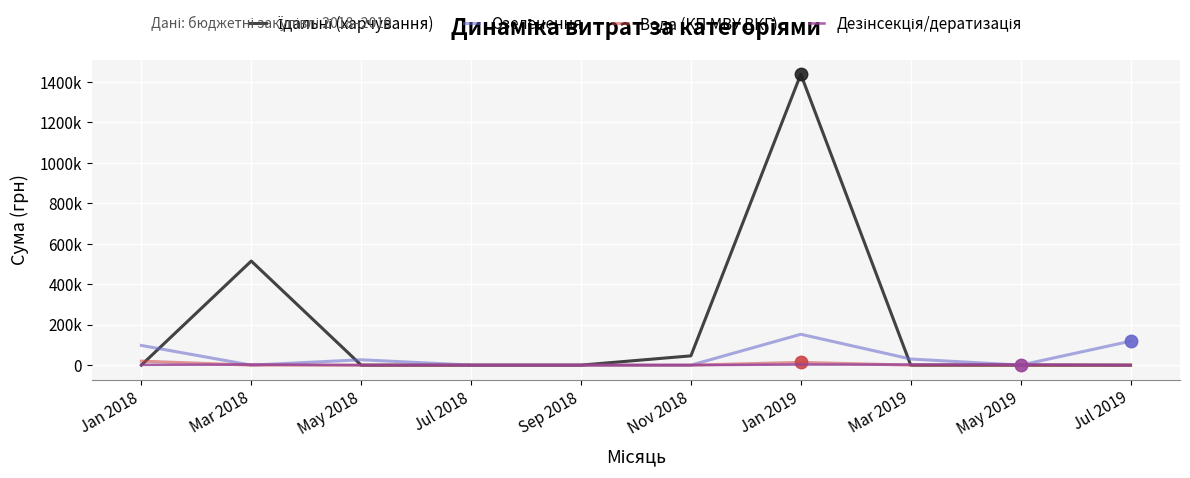

Is this an area chart (filled region under the line)?

No